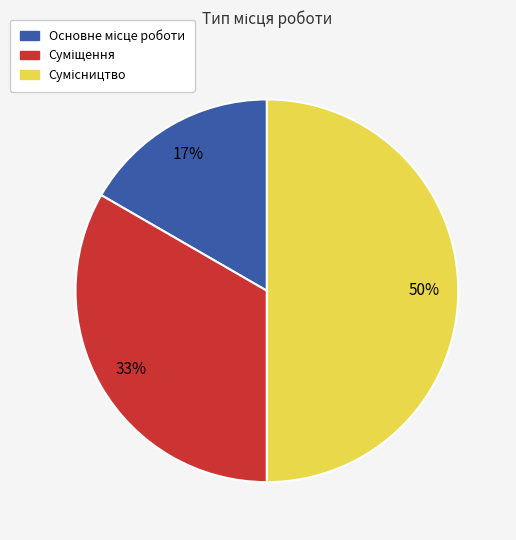

How many slices are in this pie chart?

3